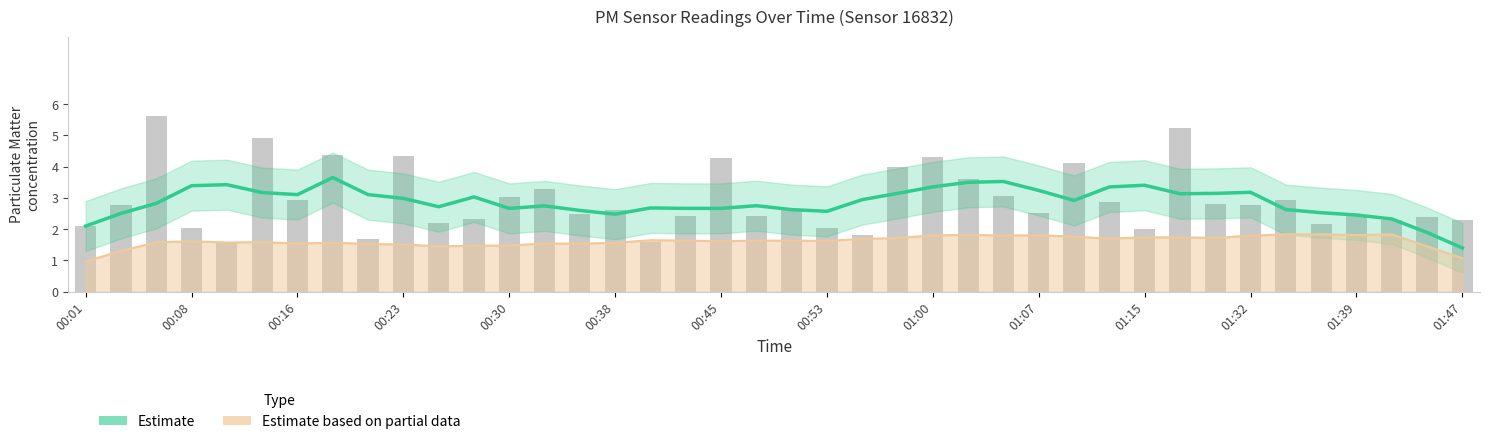

What is the value of the Estimate bar at the 4th from the left?

3.4